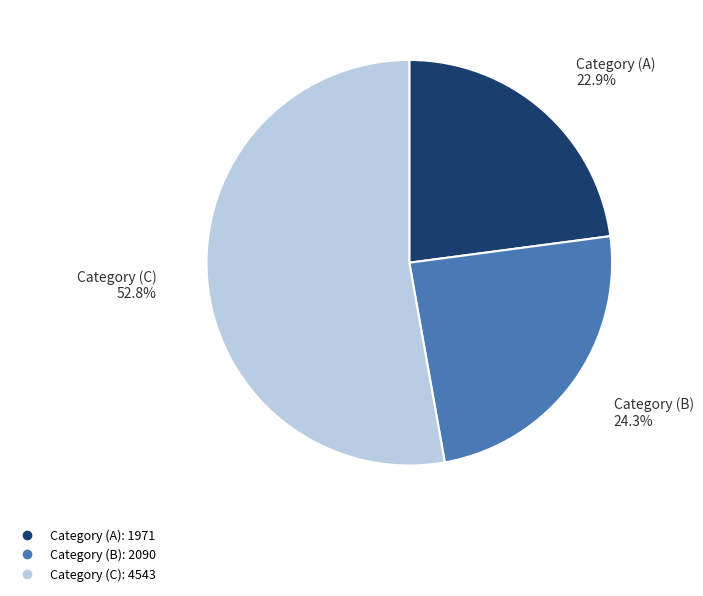

How many slices are in this pie chart?

3